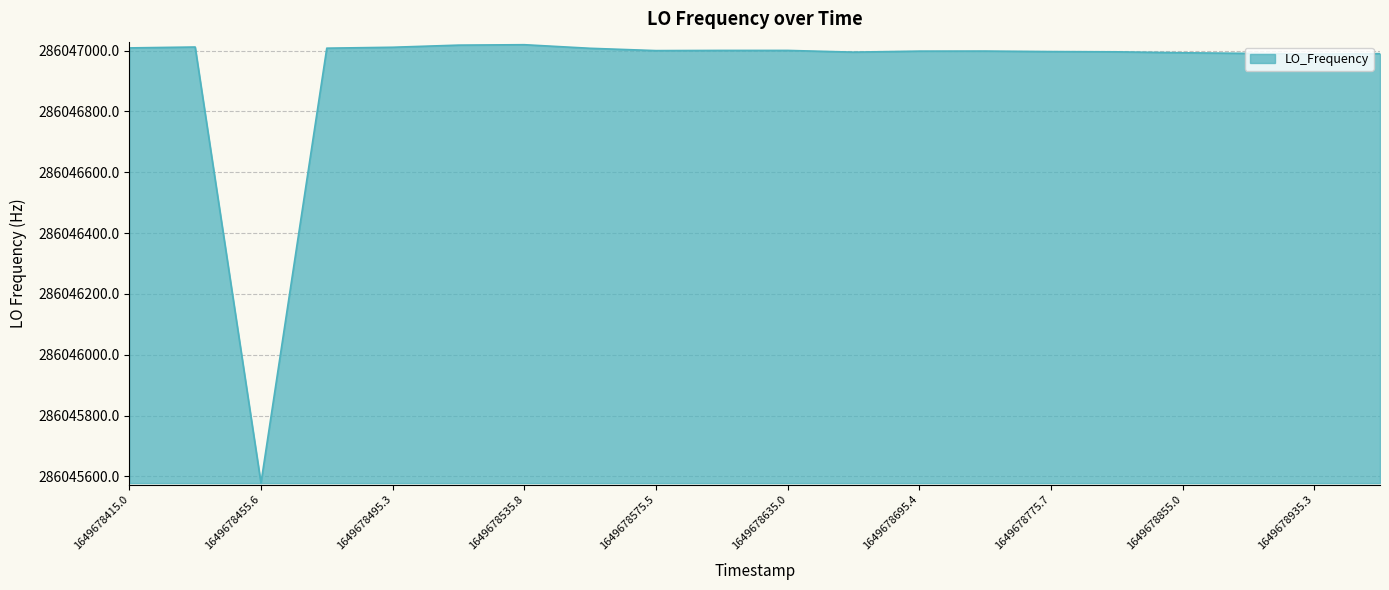

What is the smallest value displayed?

286045578.0